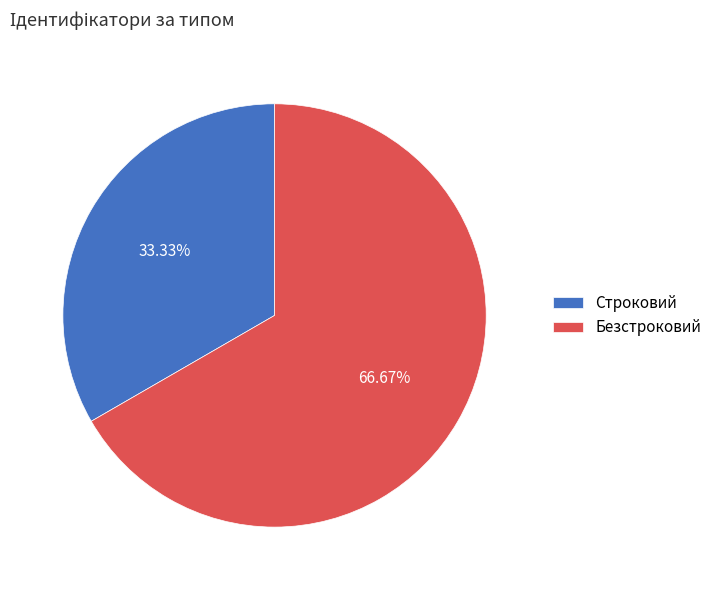

Is it true that Строковий is 43% of the pie?

False